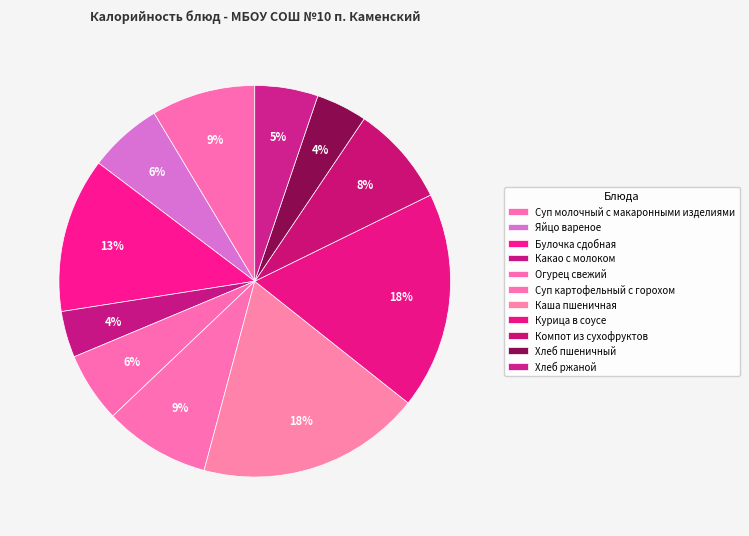

Count the number of slices in the pie.

11